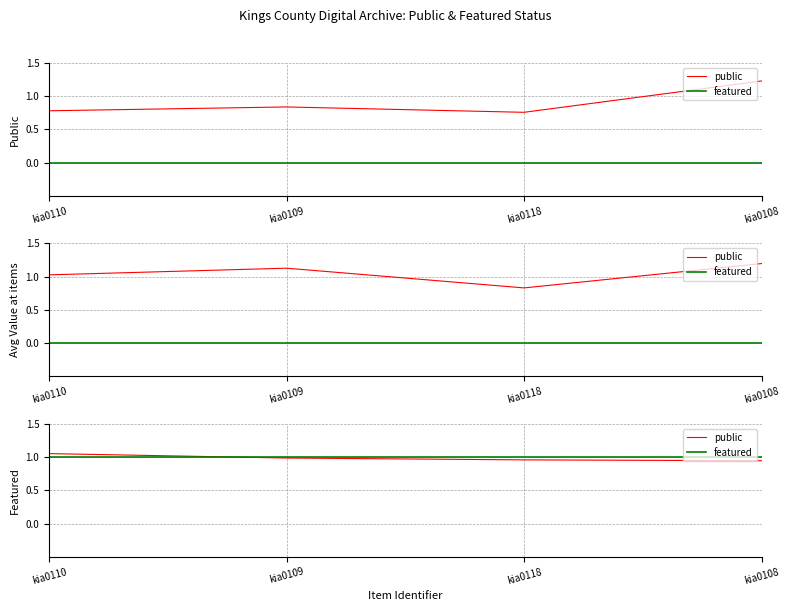

List the series in order of their peak value, lowest first.

featured, public